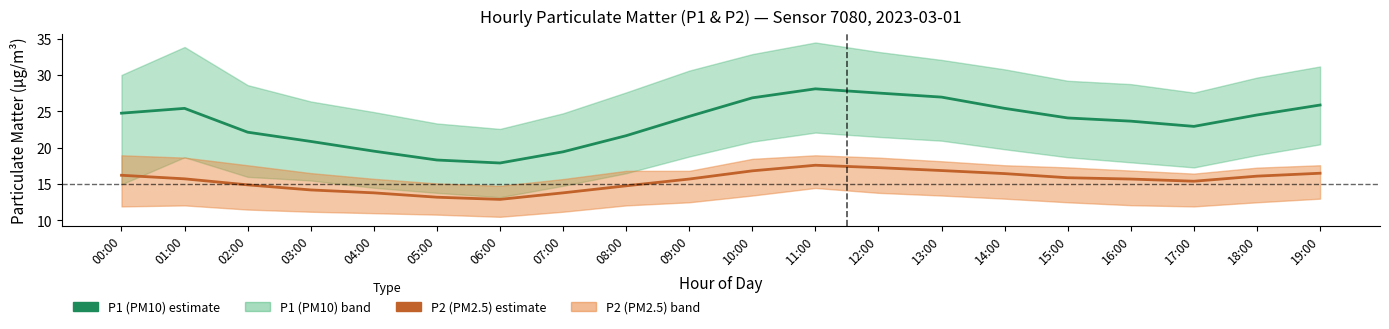

True or false: P1 (PM10) estimate and P2 (PM2.5) estimate intersect in this chart.

False